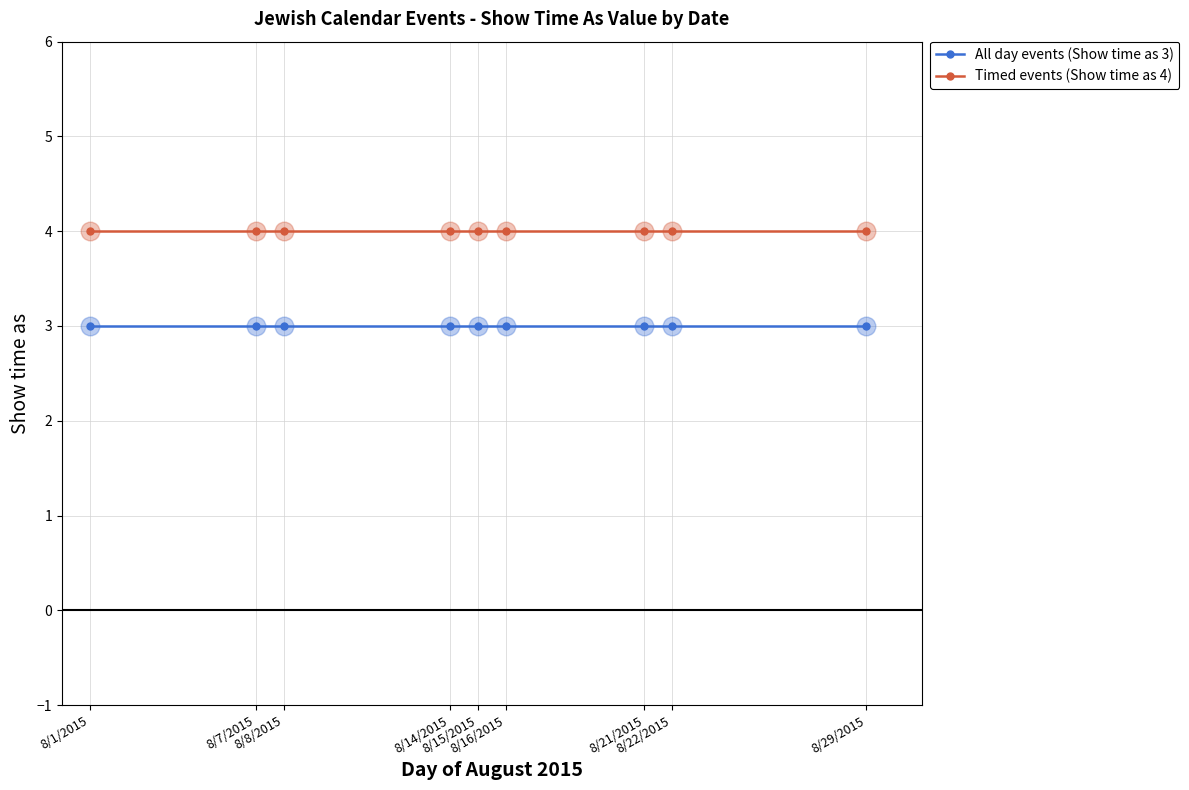

True or false: All day events (Show time as 3) and Timed events (Show time as 4) intersect in this chart.

False